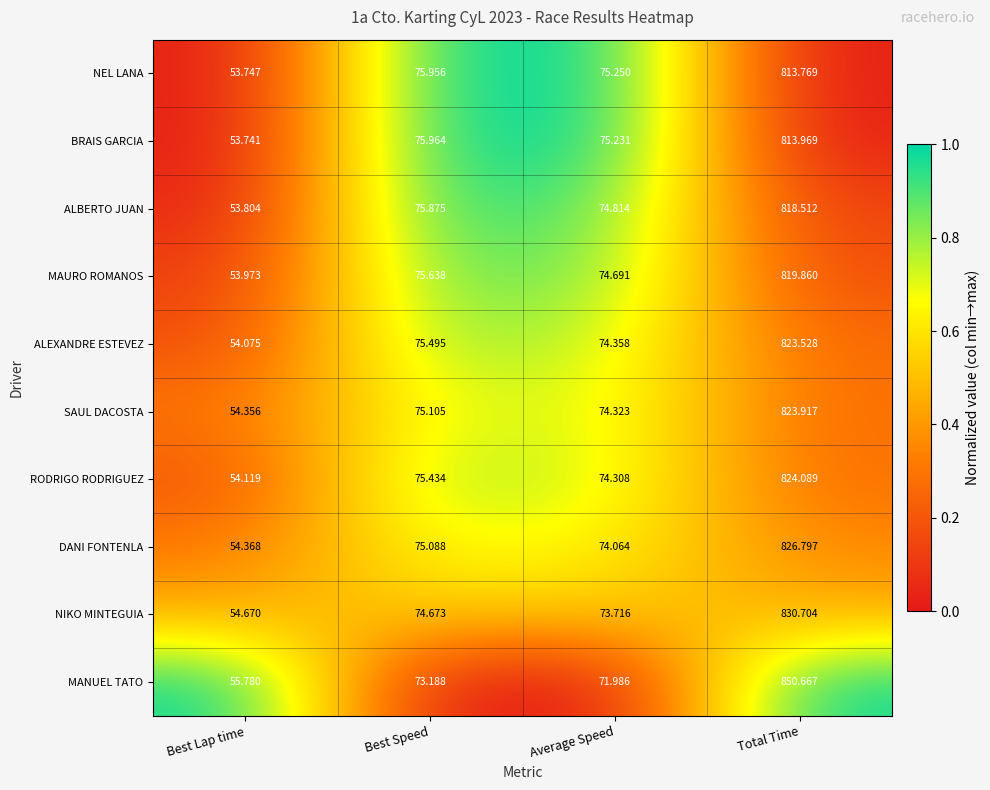

Which category has the lowest value across all series?

Best Lap time